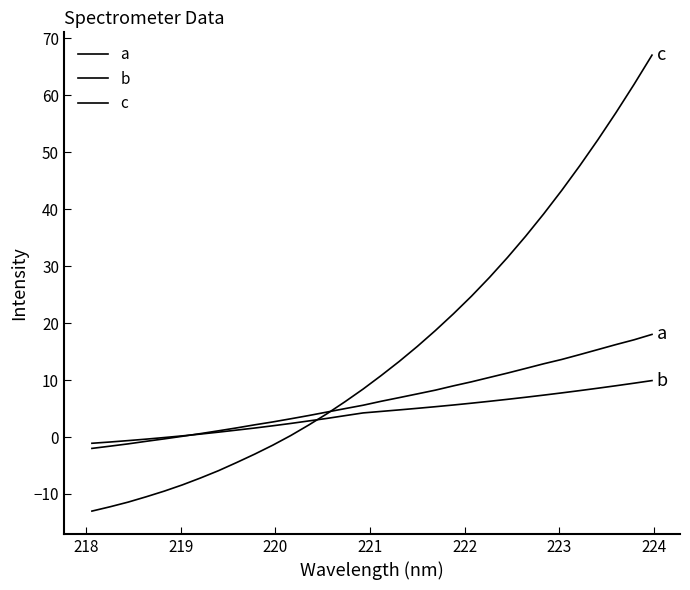

How many lines are shown in the chart?

3